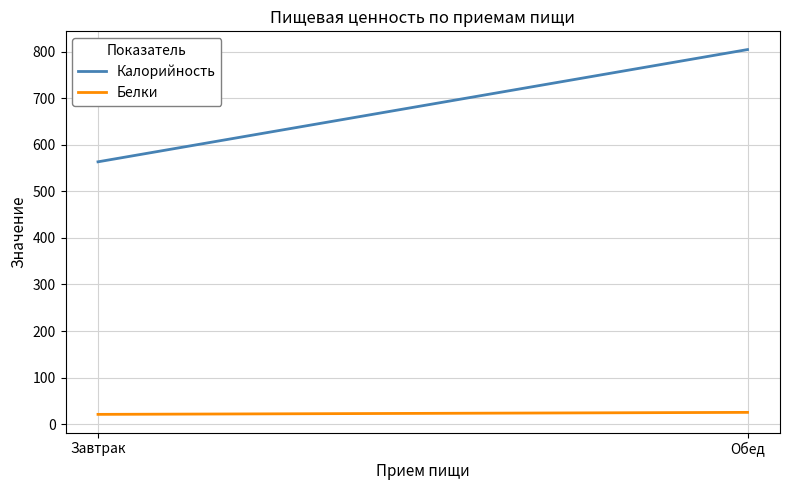

At which category is the sum across all series the highest?

Обед